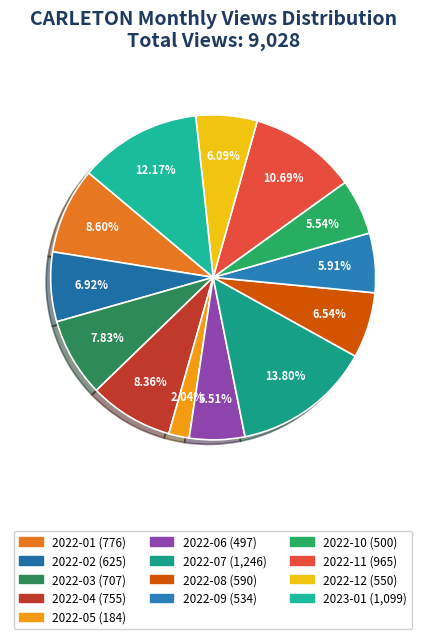

To the nearest percent, what portion does 2022-06 represent?

6%